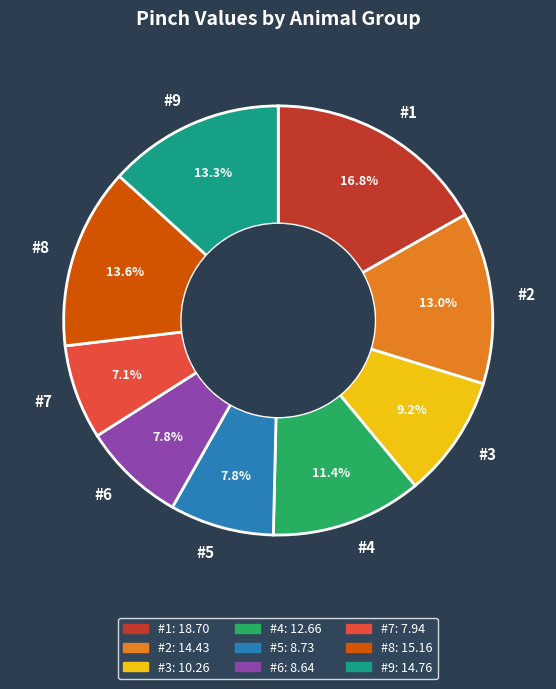

The #5 slice represents 8% of the pie. True or false?

True